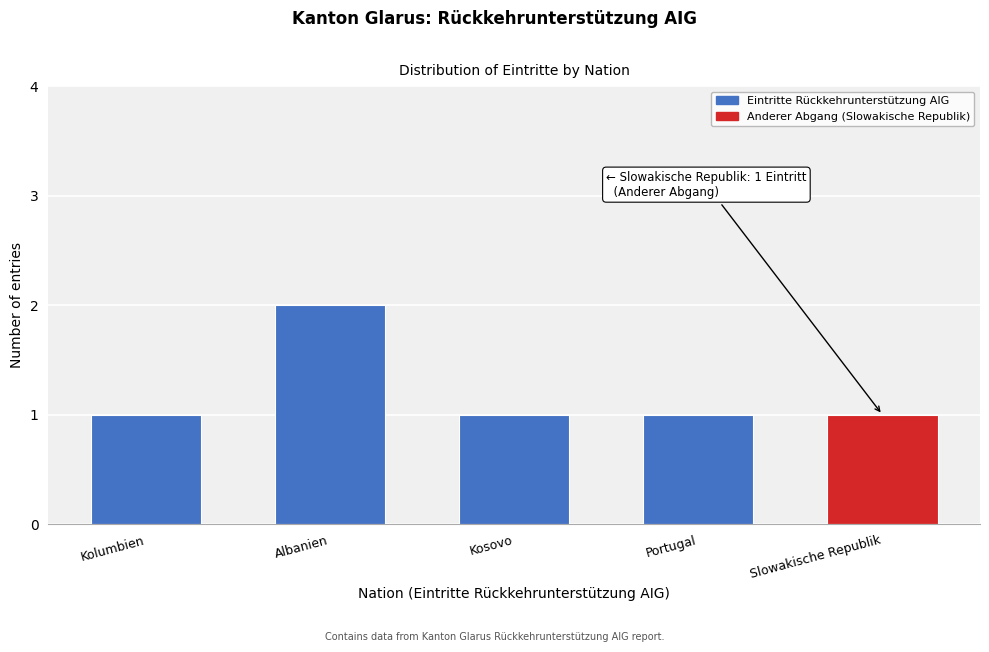

Reading left to right, extract all data points from this chart.

Kolumbien=1	Albanien=2	Kosovo=1	Portugal=1	Slowakische Republik=1